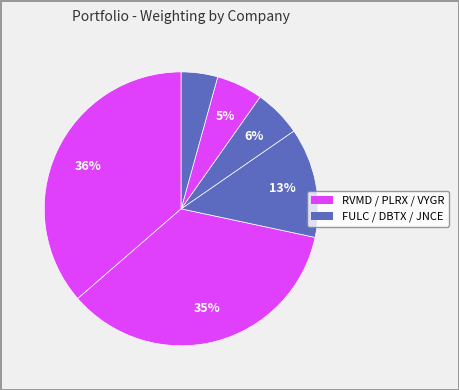

How many slices are in this pie chart?

6